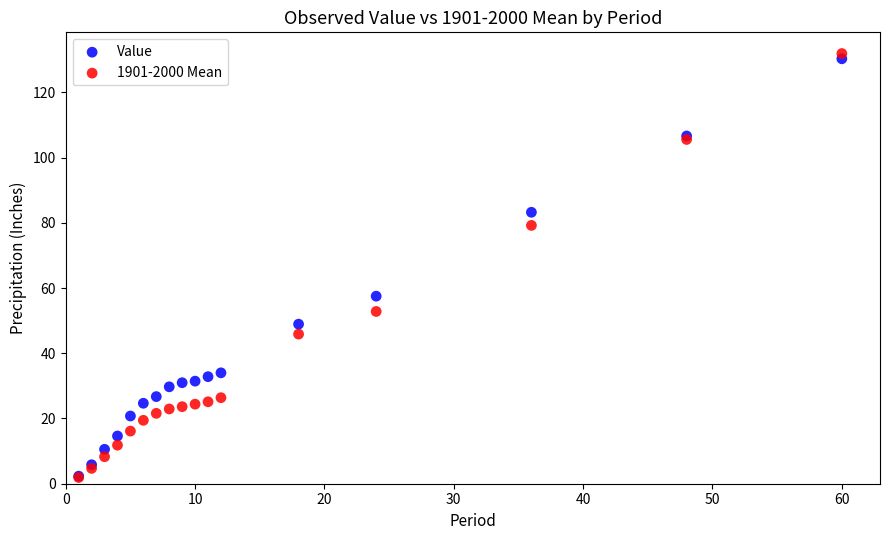

In the Value series, what Y value is closest to 66?

57.5